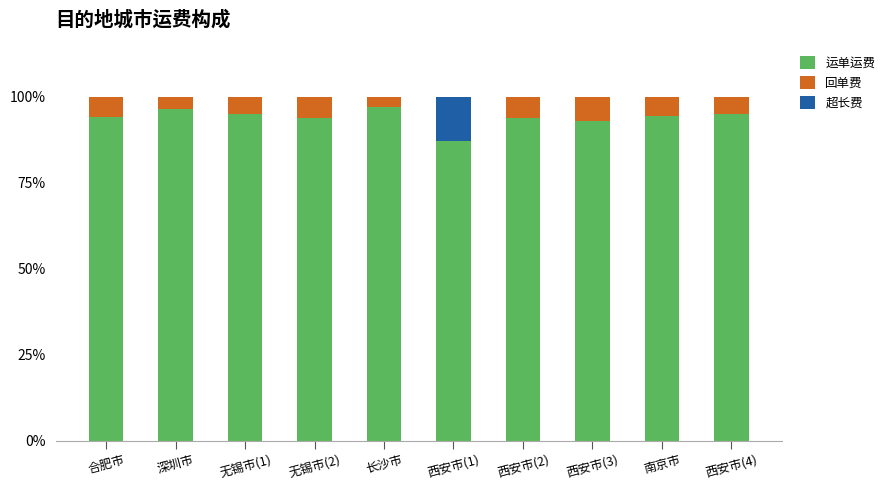

The value of 运单运费 at 南京市 is 38.0. True or false?

False